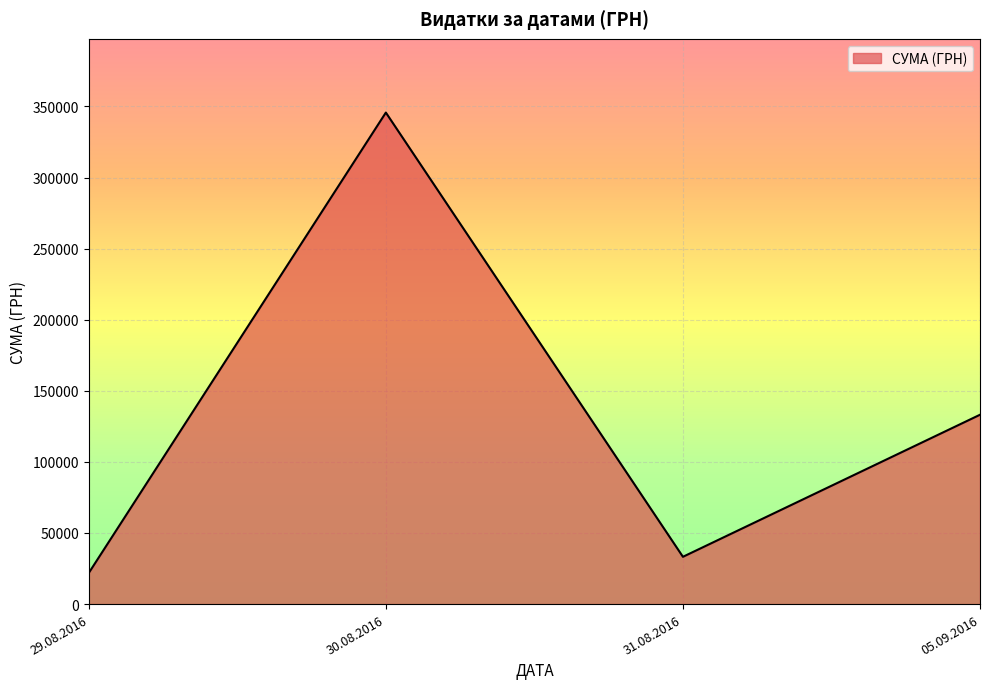

At which category does the chart reach its minimum across all series?

29.08.2016